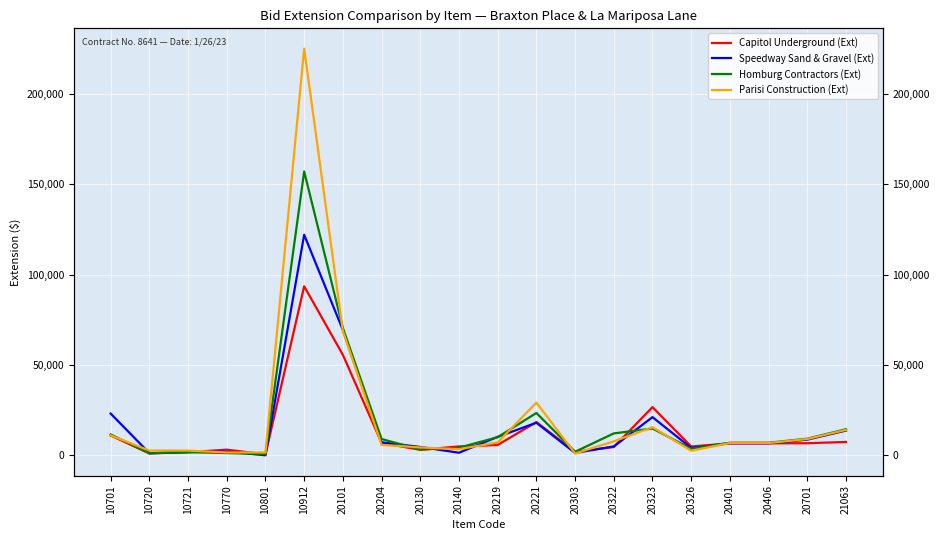

What is the difference between the highest and lowest values at 20401?

343.0